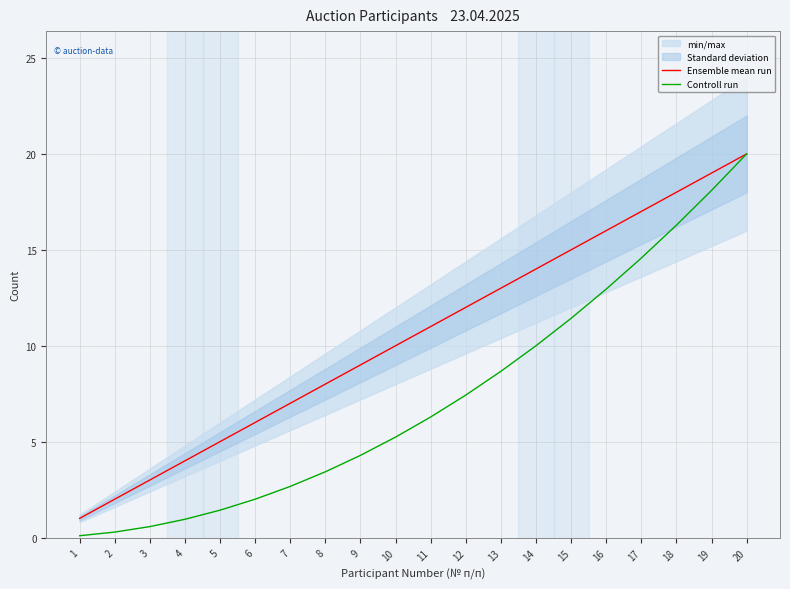

What is the spread (max minus min) of values at 15?

3.6